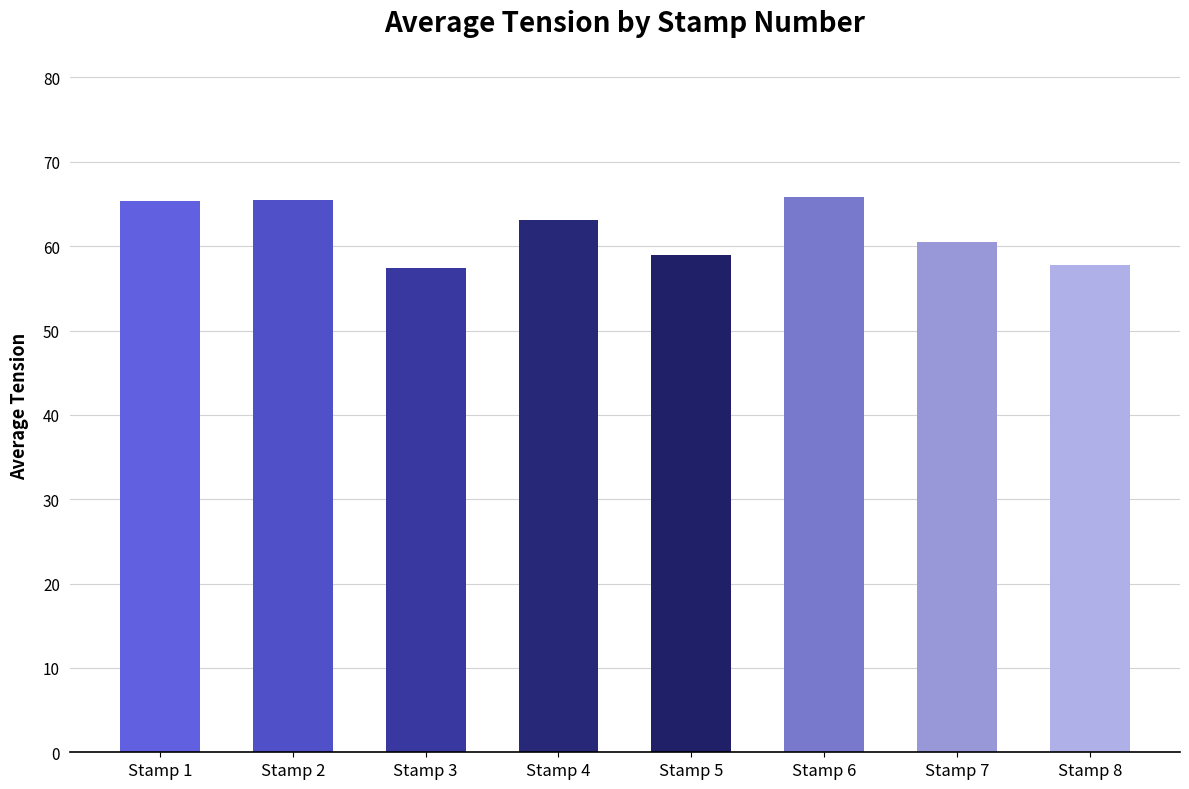

What is the ratio of the value at Stamp 4 to the value at Stamp 1?

1.0